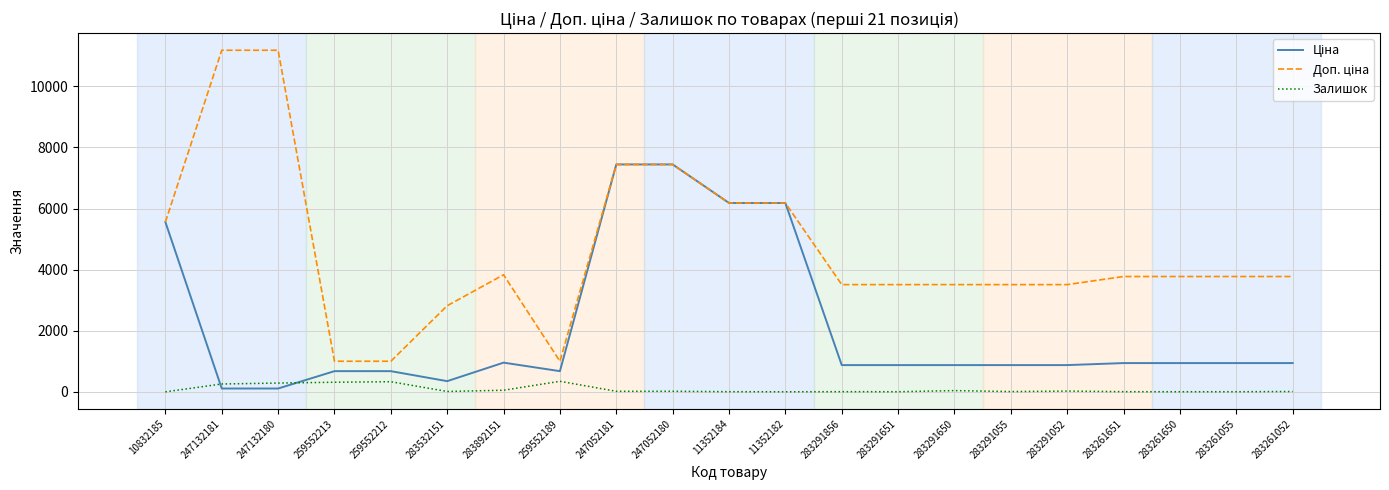

What is the maximum value shown in the chart?

11182.0